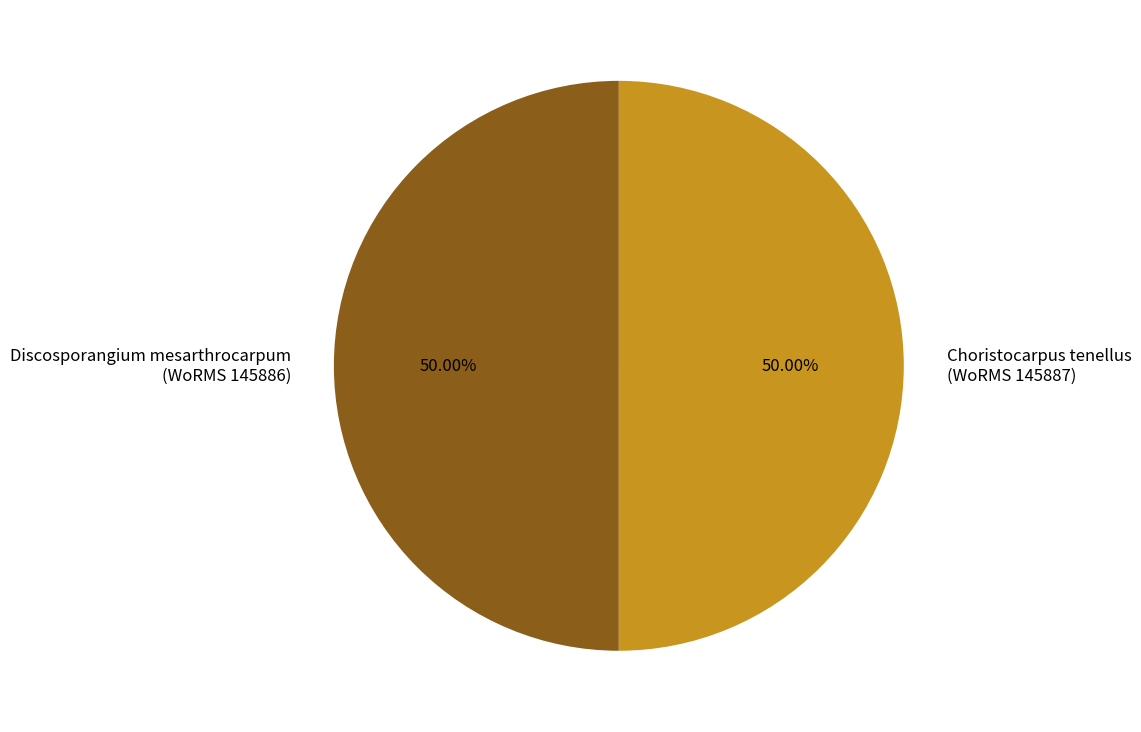

What is the ratio of the value at Discosporangium mesarthrocarpum (WoRMS 145886) to the value at Choristocarpus tenellus (WoRMS 145887)?

1.0